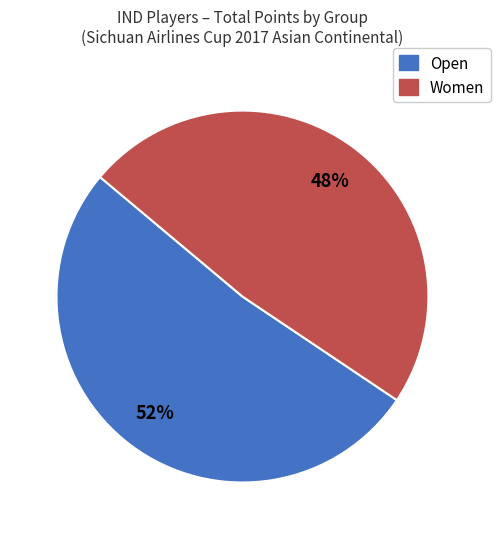

What is the ratio of the value at Open to the value at Women?

1.1